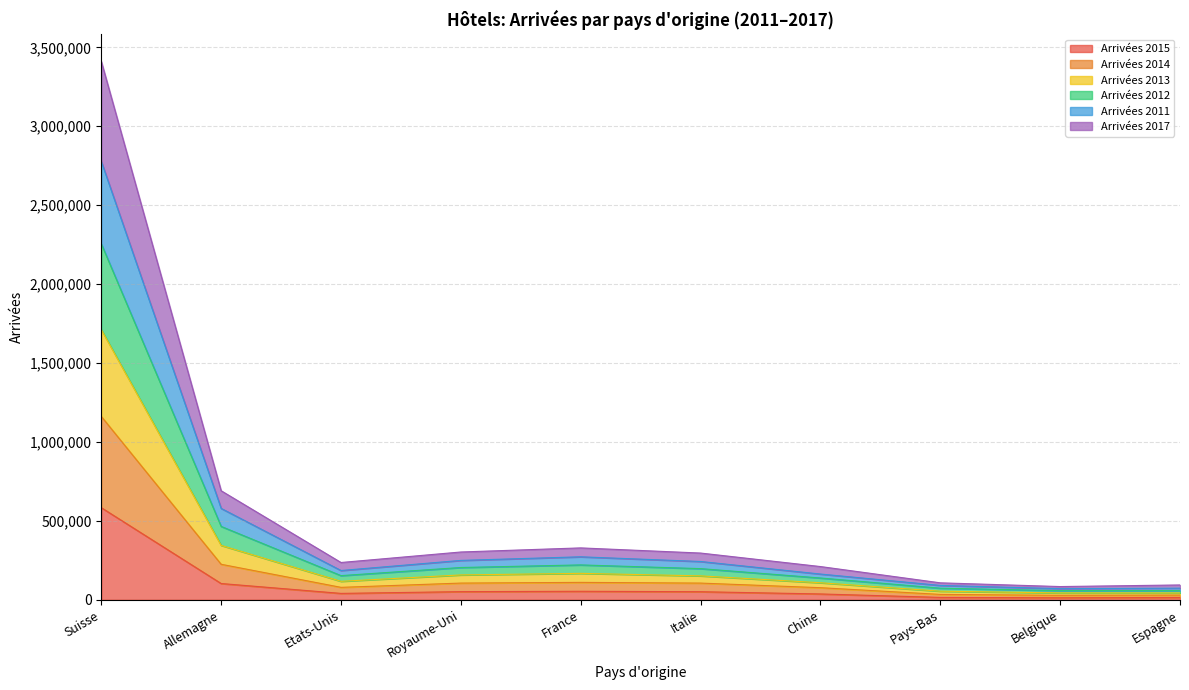

Which category has the highest value in the Arrivées 2015 series?

Suisse